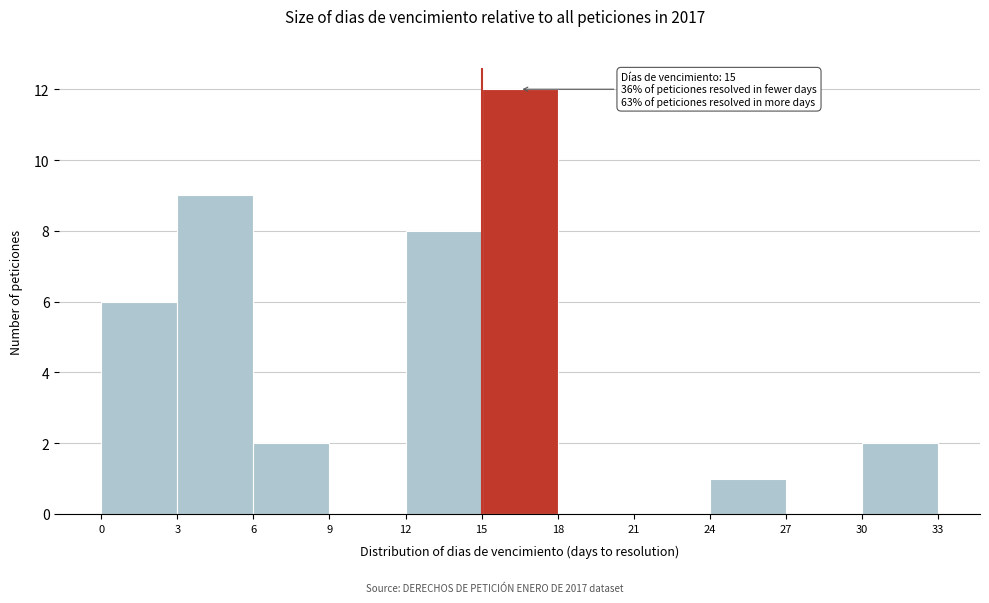

Which range on the x-axis has the tallest bar?

15 to 18